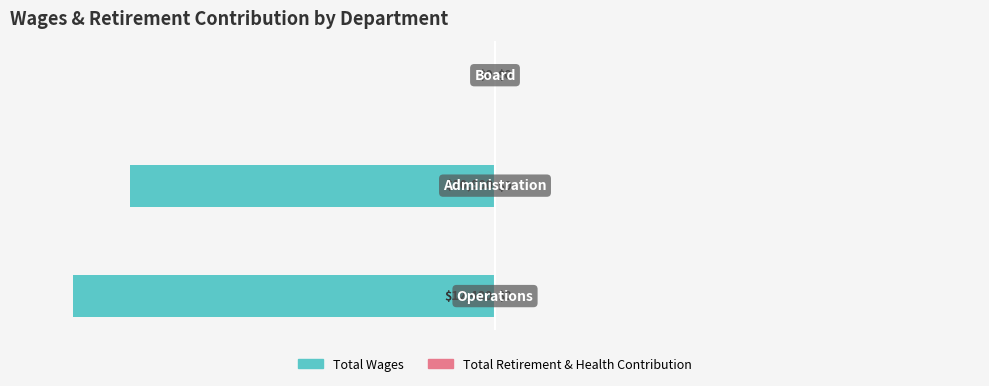

How many values are between -100 and 0?

3